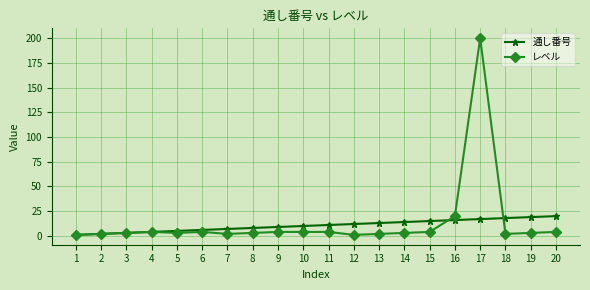

Rank the series by their maximum value, from highest to lowest.

レベル, 通し番号